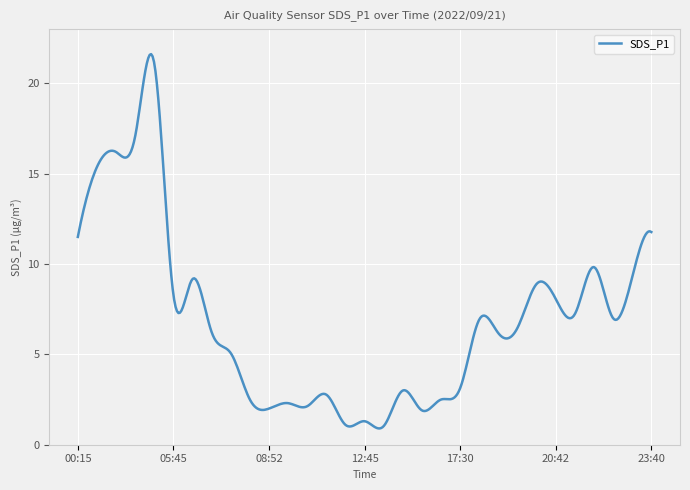

What is the minimum value shown in the chart?

0.9